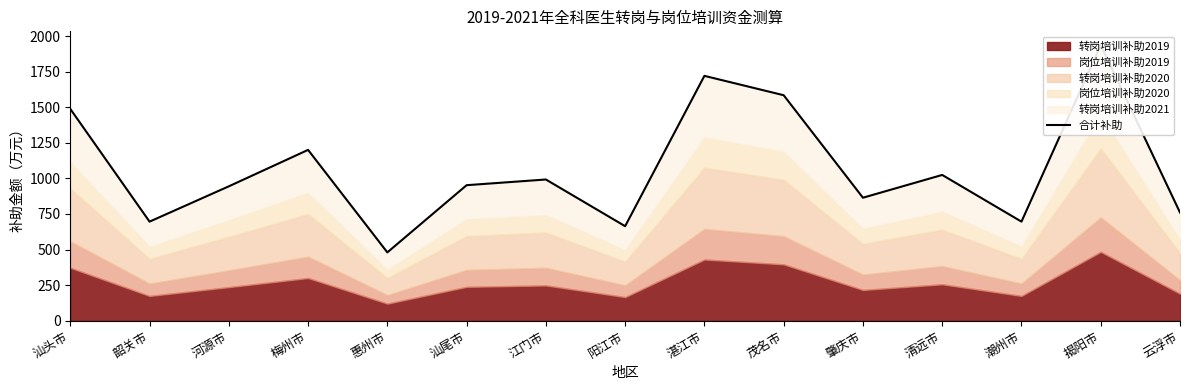

Where is the first local minimum?

韶关市